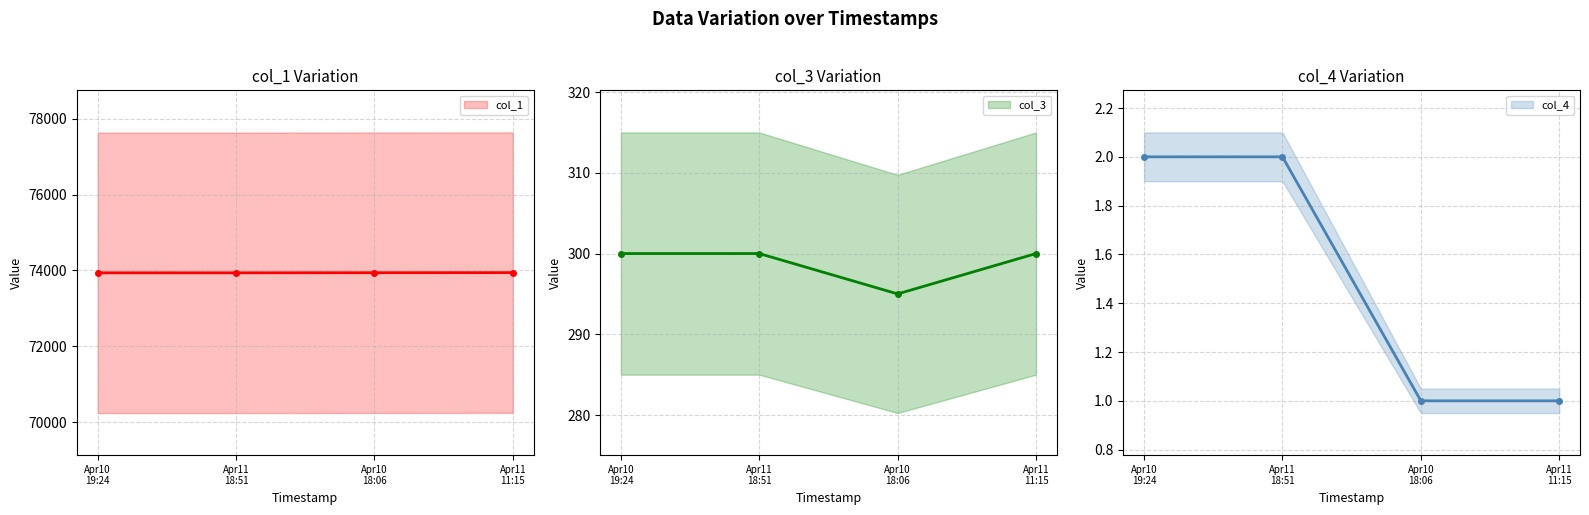

Which category has the lowest value across all series?

Apr10
18:06